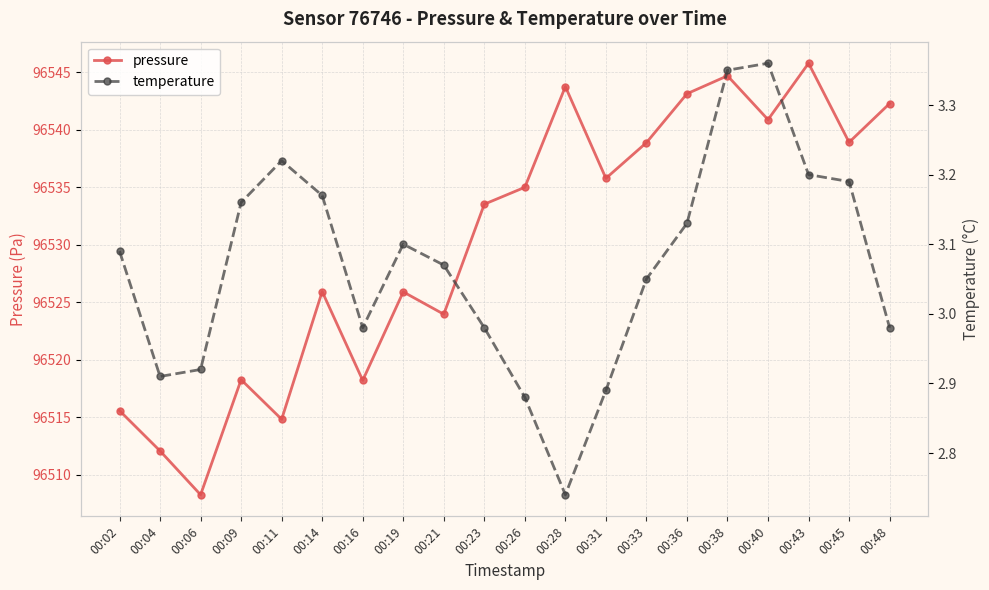

Reading left to right, list all the values displayed in this chart.

pressure: 00:02=96515.6	00:04=96512.1	00:06=96508.3	00:09=96518.3	00:11=96514.8	00:14=96525.9	00:16=96518.2	00:19=96525.9	00:21=96524.0	00:23=96533.5	00:26=96535.0	00:28=96543.8	00:31=96535.8	00:33=96538.9	00:36=96543.1	00:38=96544.7	00:40=96540.9	00:43=96545.8	00:45=96538.9	00:48=96542.3
temperature: 00:02=3.1	00:04=2.9	00:06=2.9	00:09=3.2	00:11=3.2	00:14=3.2	00:16=3.0	00:19=3.1	00:21=3.1	00:23=3.0	00:26=2.9	00:28=2.7	00:31=2.9	00:33=3.0	00:36=3.1	00:38=3.4	00:40=3.4	00:43=3.2	00:45=3.2	00:48=3.0